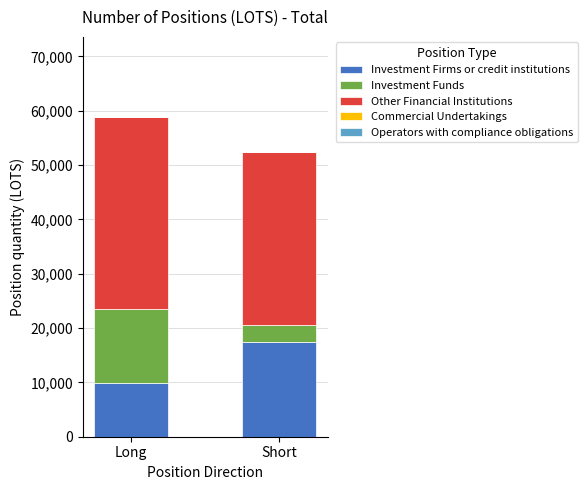

How many categories are shown in the chart?

2